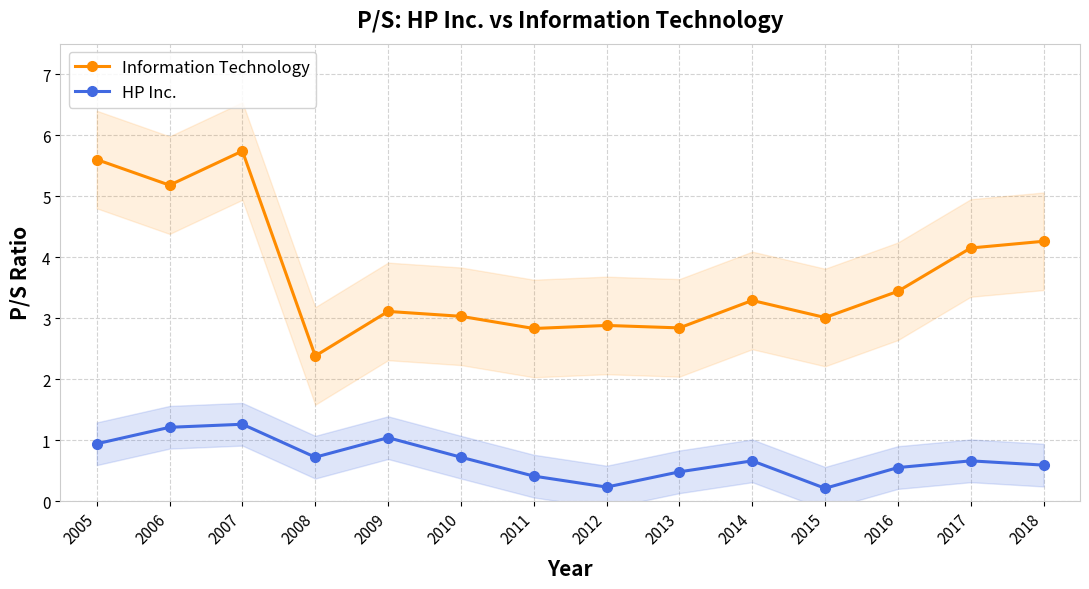

What is the difference between the highest and lowest values at 2008?

1.7